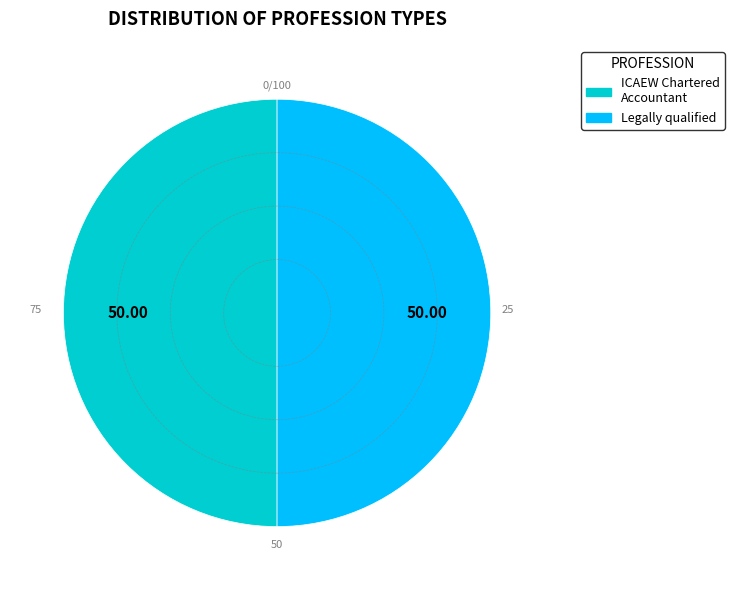

Do ICAEW Chartered Accountant and Legally qualified together represent more than half of the pie?

Yes